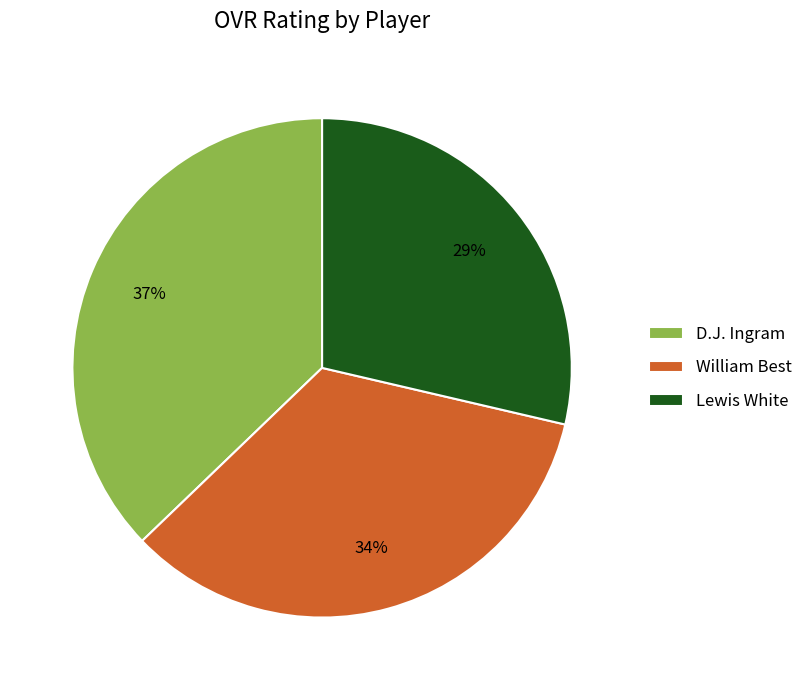

To the nearest percent, what percentage of the pie is Lewis White?

29%